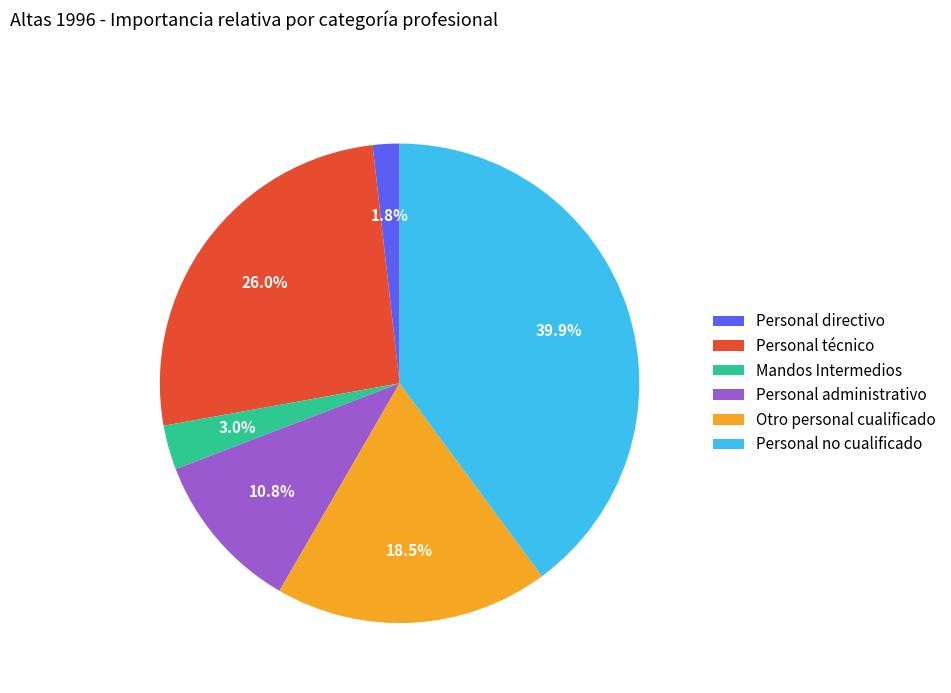

To the nearest percent, what is the difference between the Personal administrativo and Otro personal cualificado slice percentages?

8%